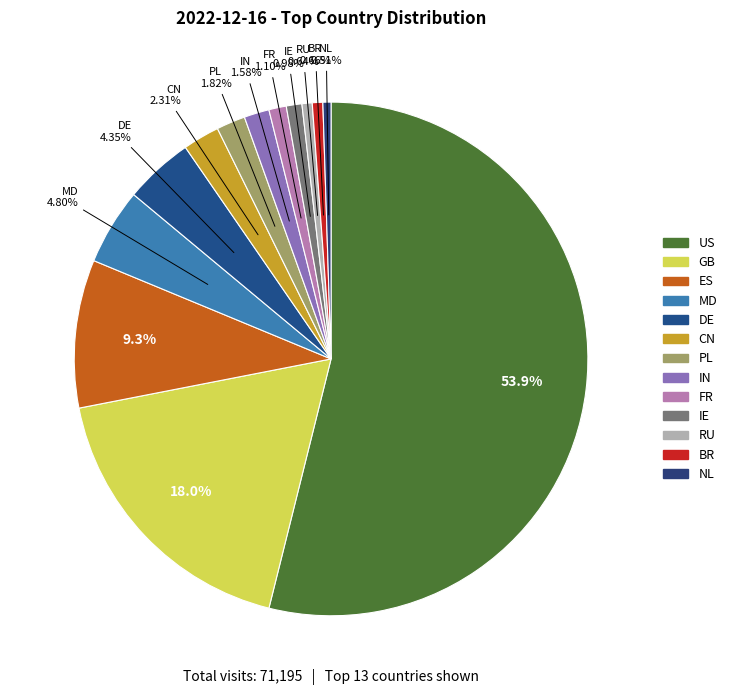

Approximately how many times larger is the value at PL compared to MD?

0.4